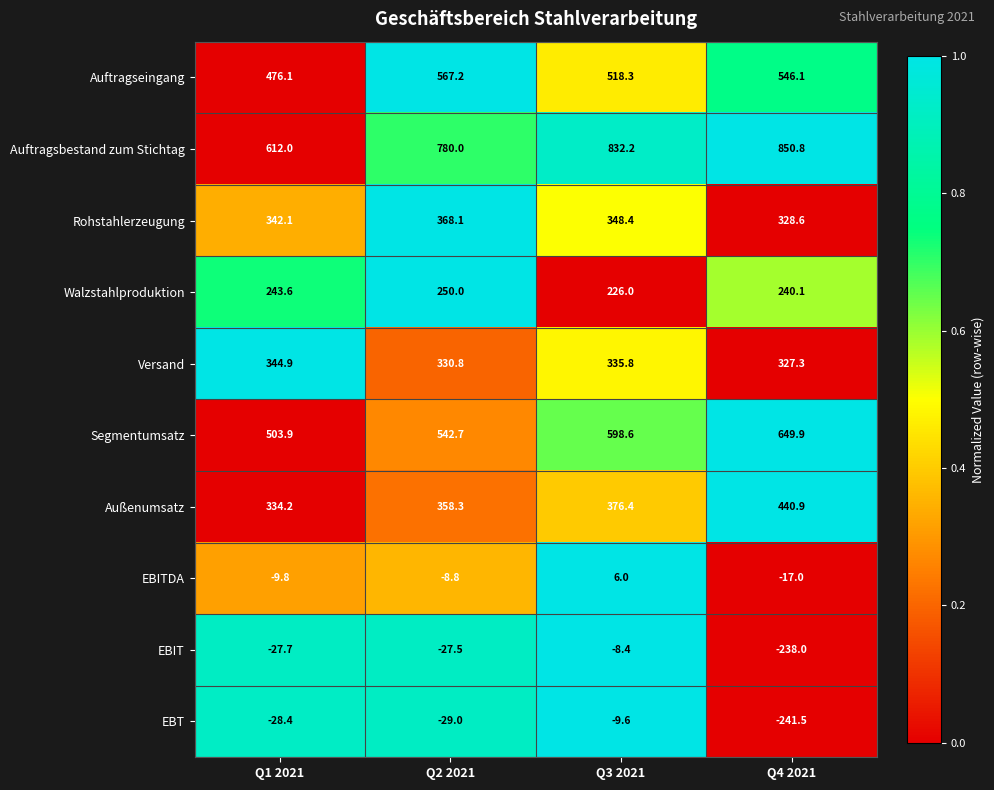

At which label is Walzstahlproduktion closest to 238?

Q4 2021